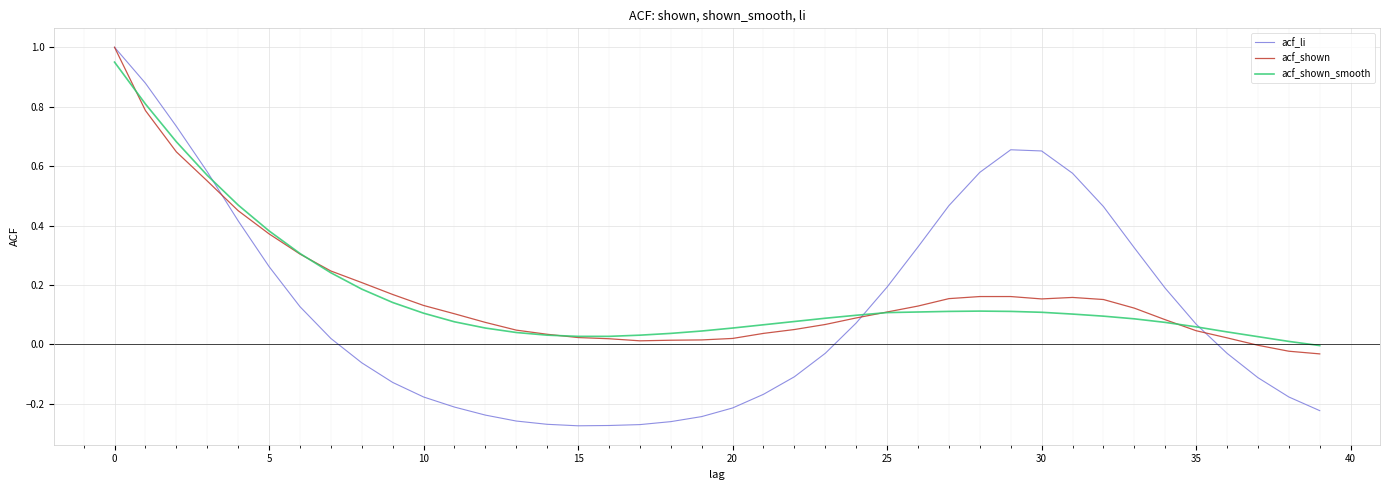

Which series has the widest spread of values?

acf_li